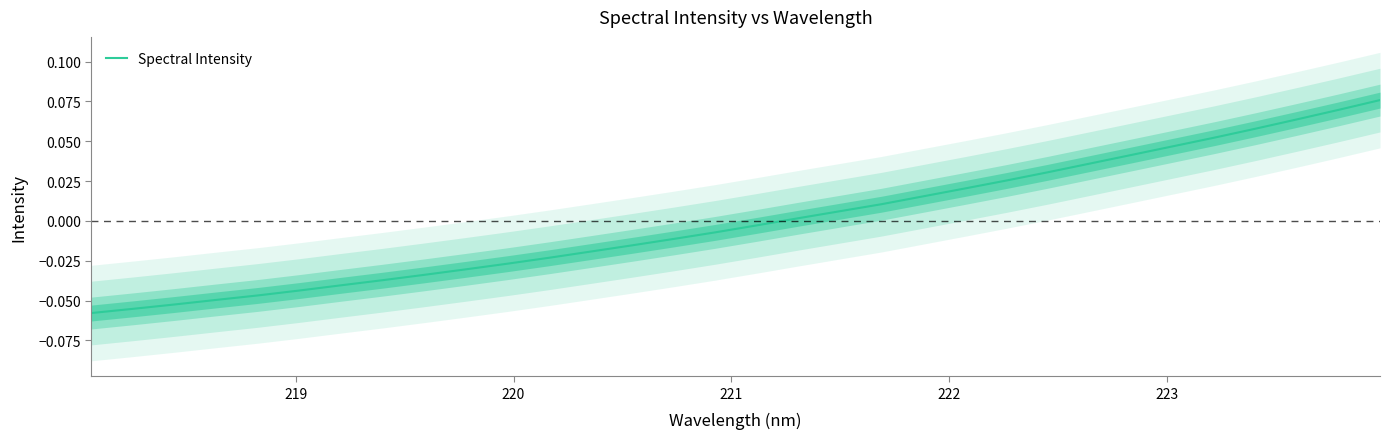

How many categories are shown in the chart?

32